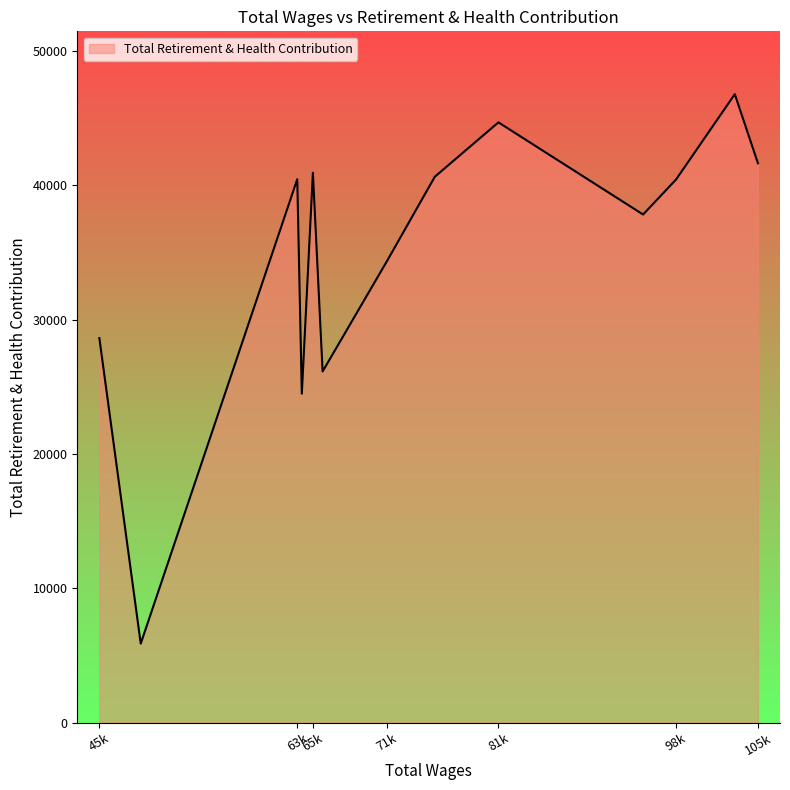

What is the smallest value displayed?

5874